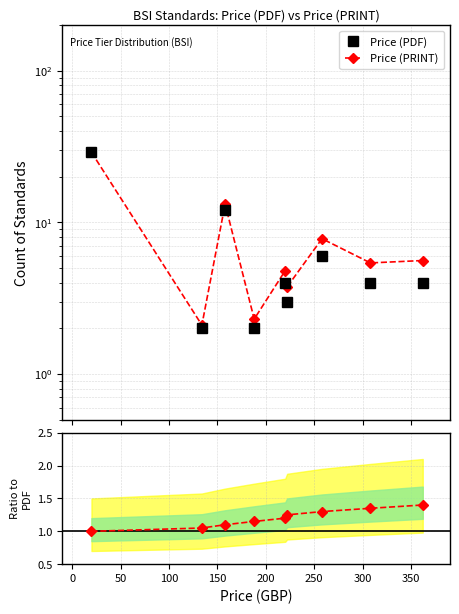

What is the difference between the highest and lowest values at 350?

2.6